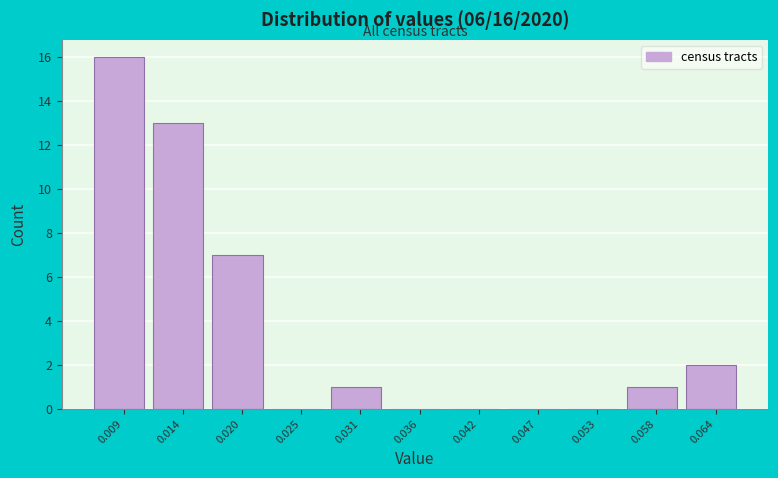

Which range on the x-axis has the tallest bar?

0.006 to 0.012